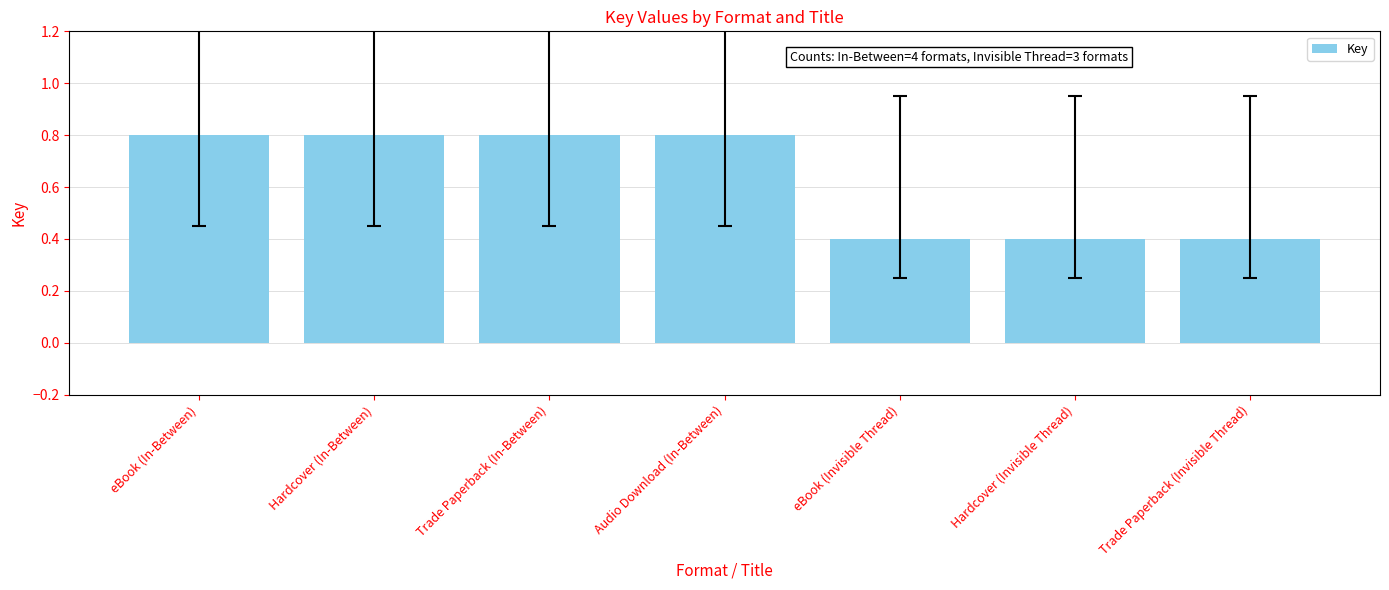

Reading right to left, transcribe all the data shown in this chart.

Trade Paperback (Invisible Thread)=0.4	Hardcover (Invisible Thread)=0.4	eBook (Invisible Thread)=0.4	Audio Download (In-Between)=0.8	Trade Paperback (In-Between)=0.8	Hardcover (In-Between)=0.8	eBook (In-Between)=0.8